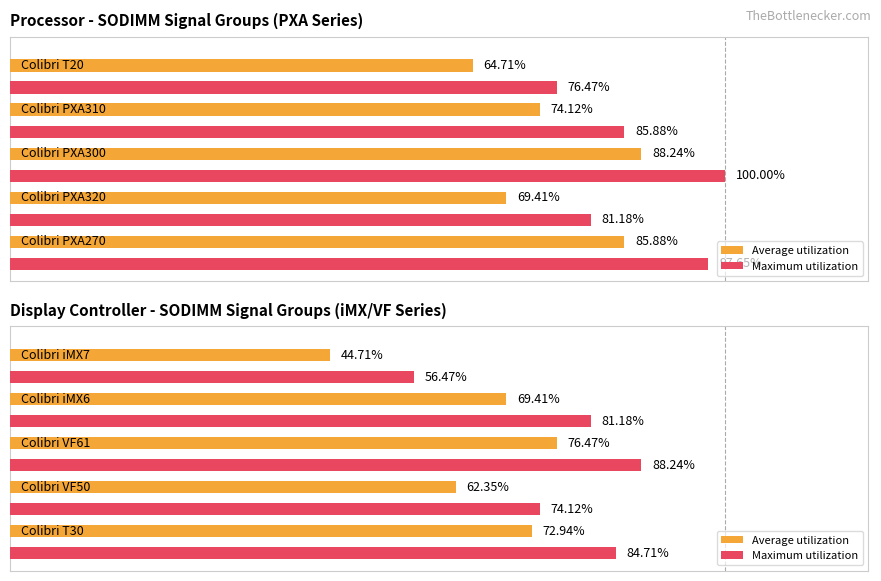

What is the value of the Average utilization bar at the 3rd from the left?

76.5